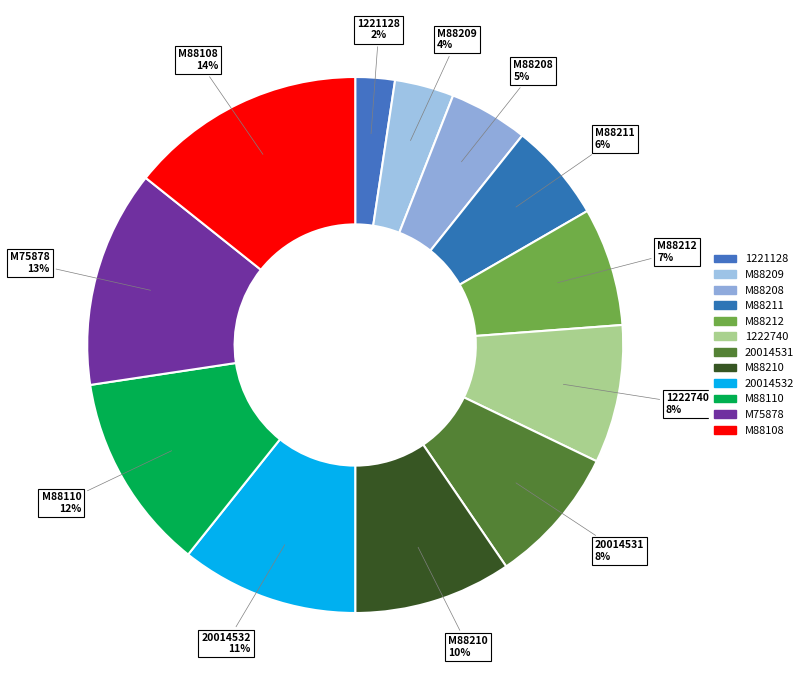

Does any single category account for the majority?

No